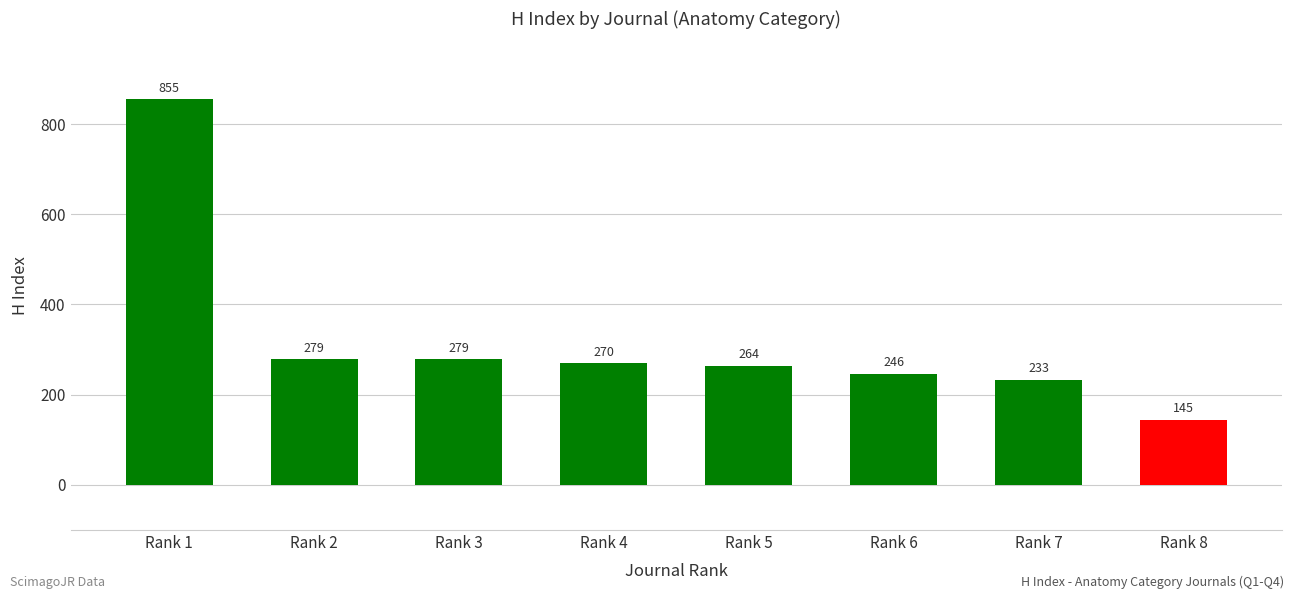

What is the maximum value shown in the chart?

855